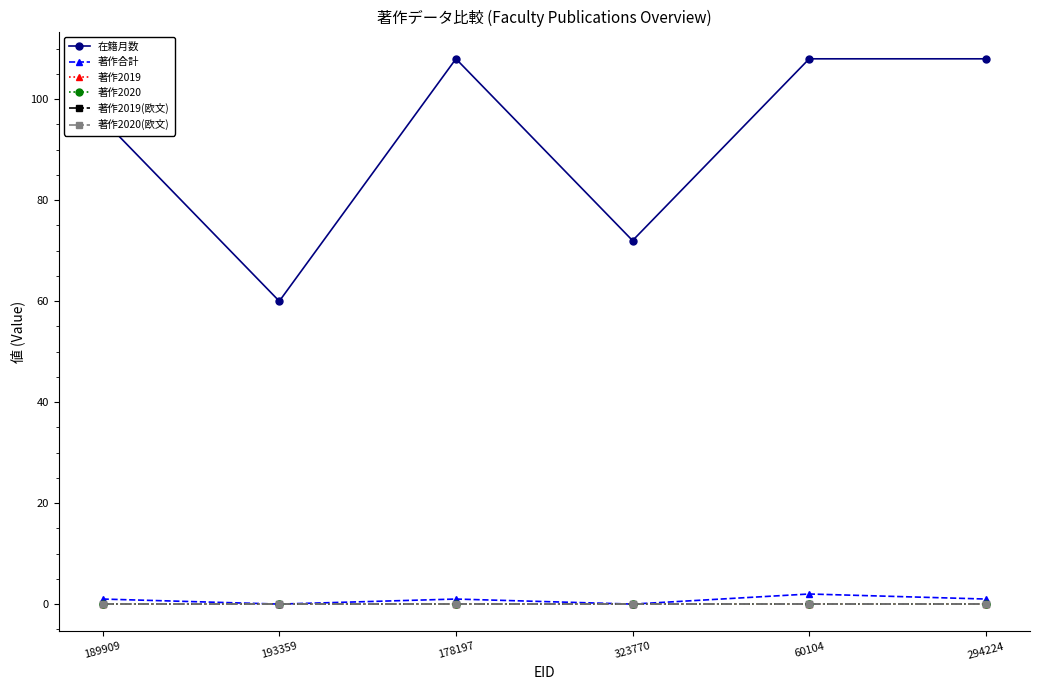

Which label corresponds to the smallest value in the chart?

193359